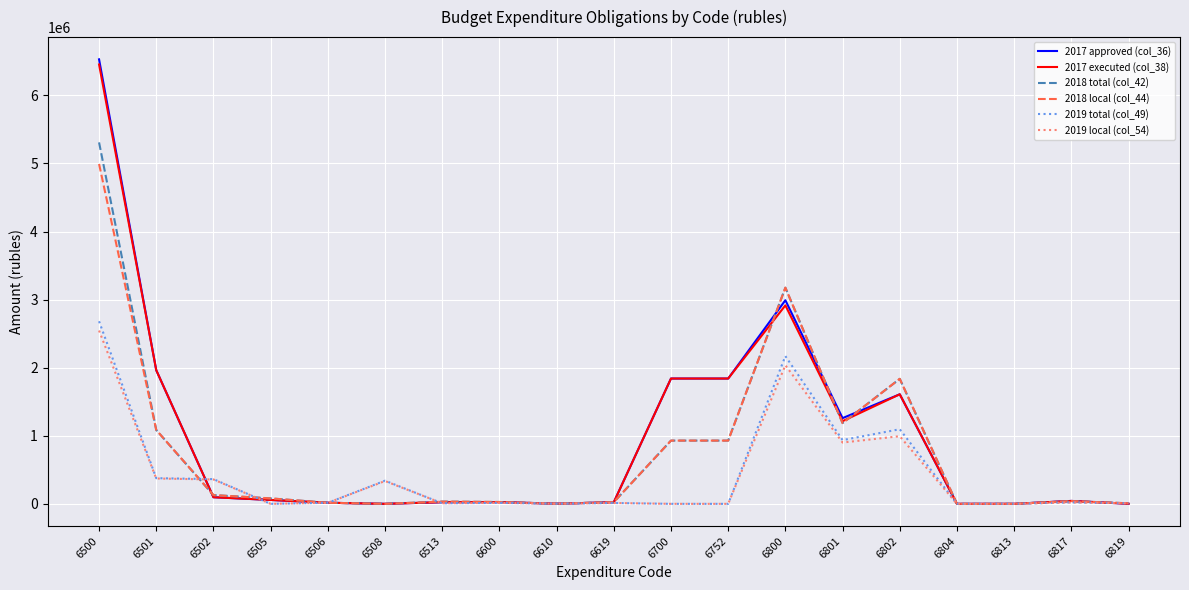

At which category is the sum across all series the highest?

6500